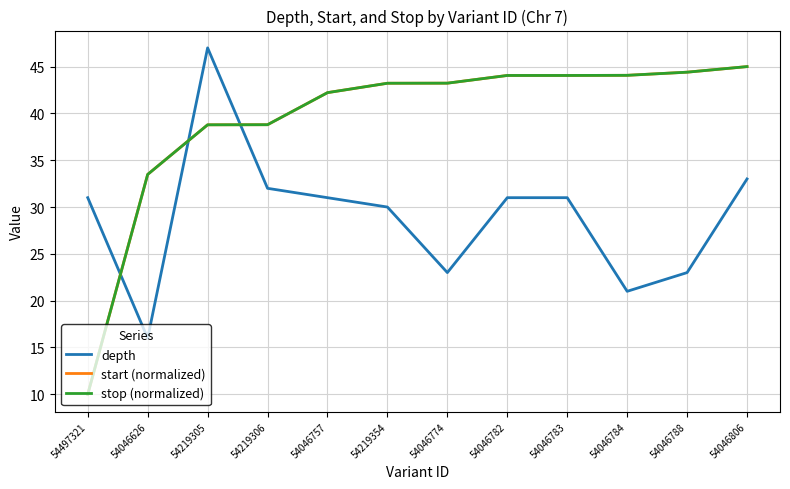

Between which two adjacent categories do depth and start (normalized) first intersect?

54497321 and 54046626